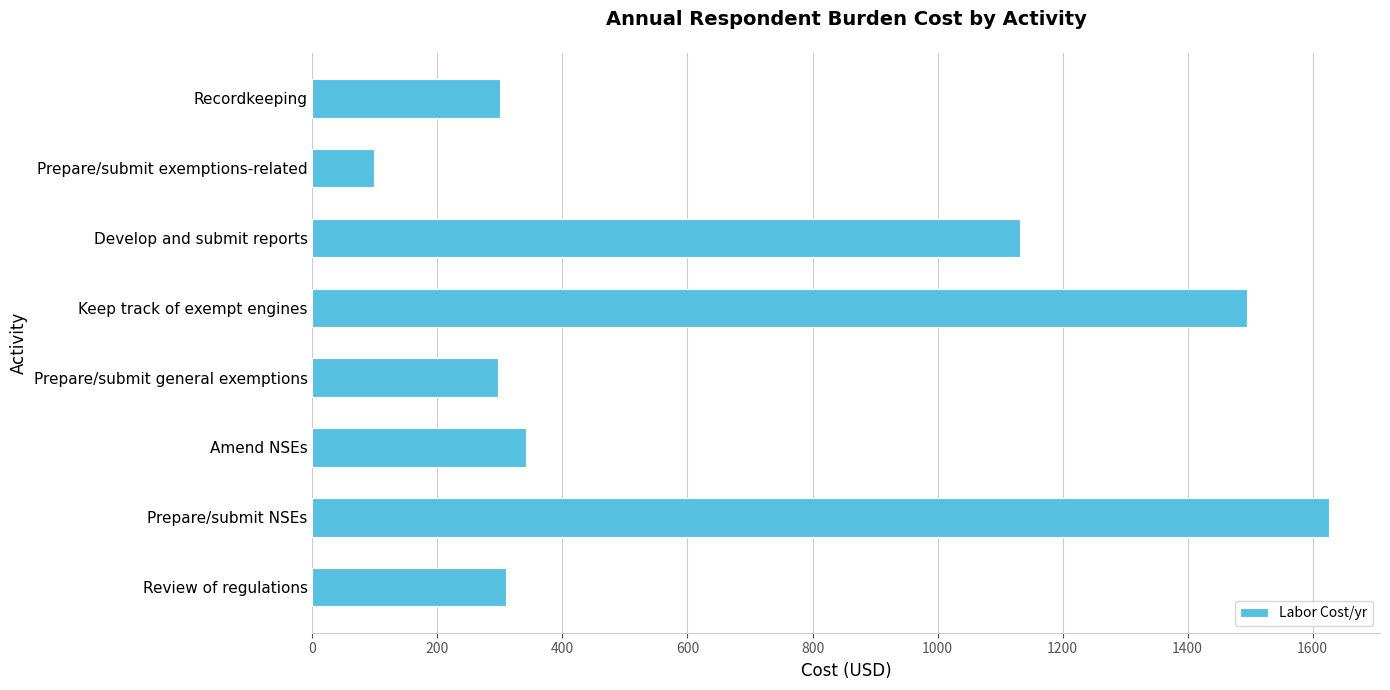

Which has a higher value, Prepare/submit NSEs or Develop and submit reports?

Prepare/submit NSEs